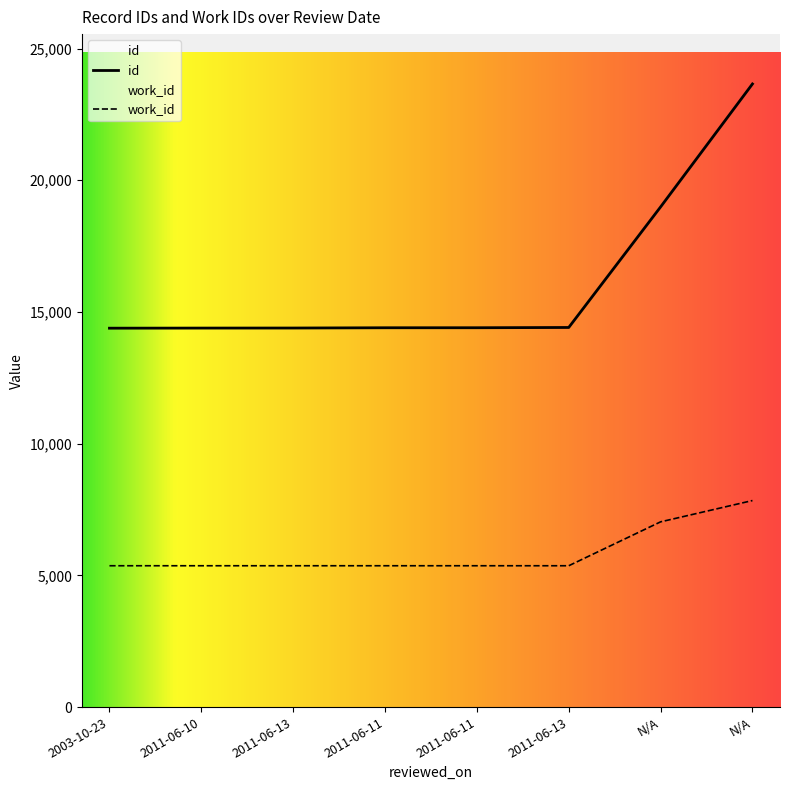

Reading left to right, extract all data points from this chart.

id: 14385	14389	14391	14401	14402	14412	18989	23657
work_id: 5366	5366	5366	5366	5366	5366	7033	7841